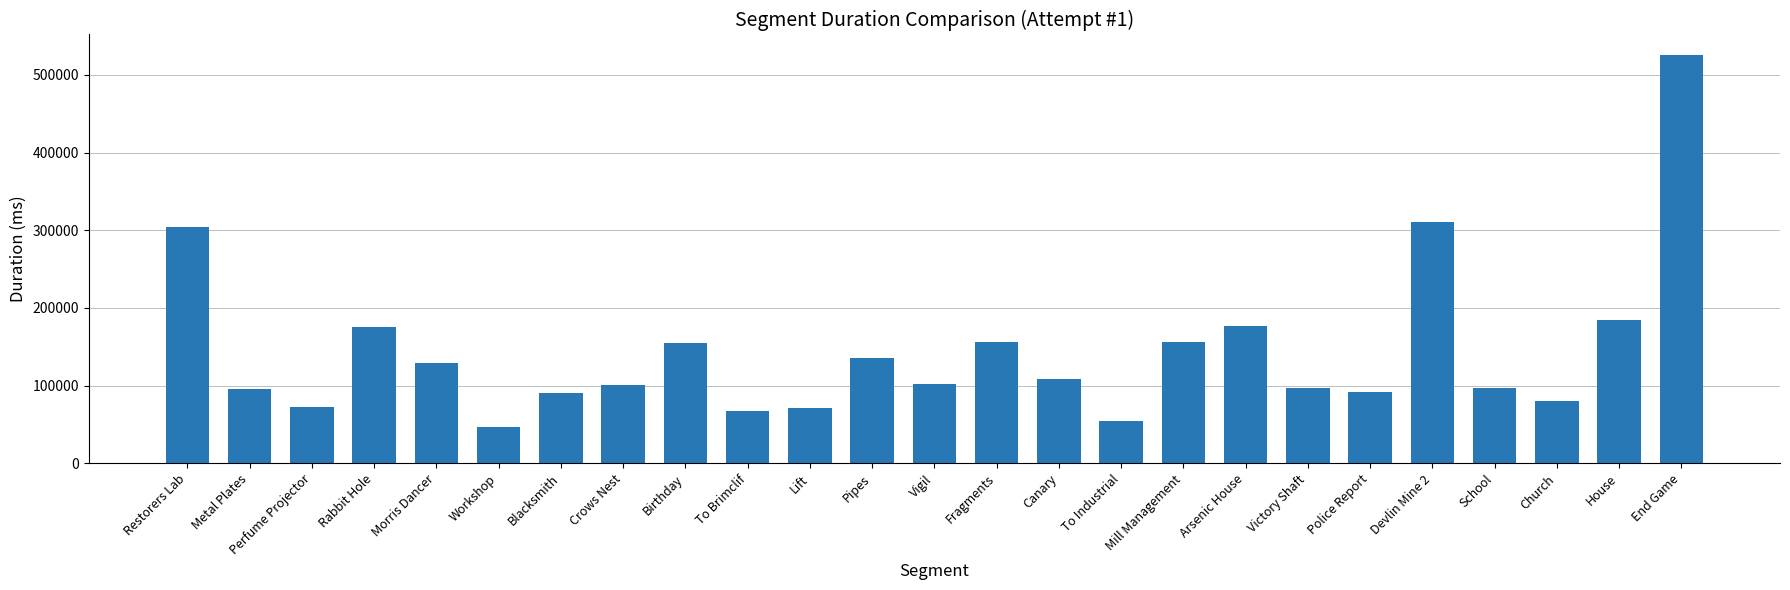

What is the label of the 11th bar from the left?

Lift